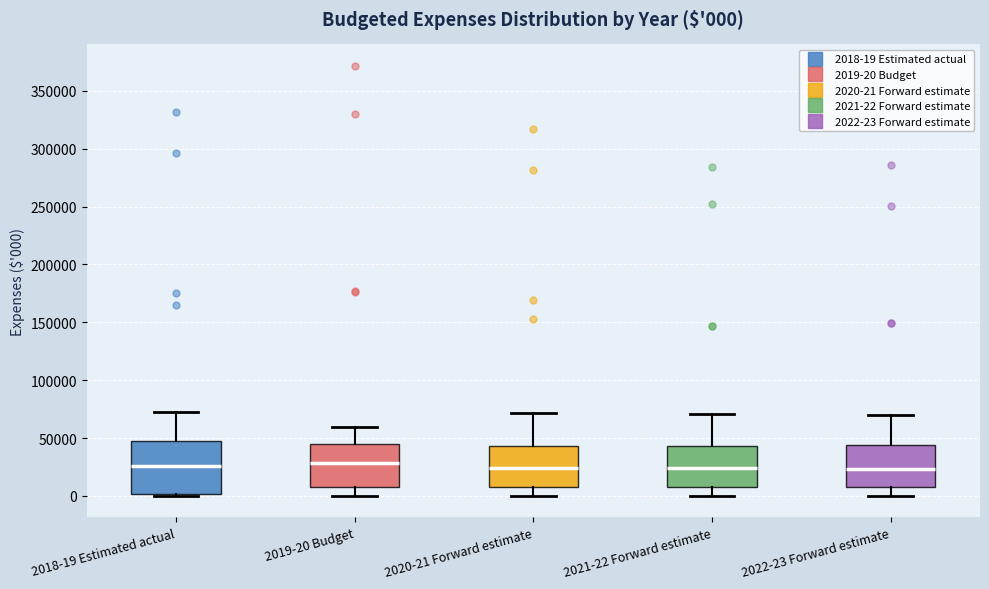

Comparing the boxes themselves (not the whiskers), which one is the tallest?

2018-19 Estimated actual